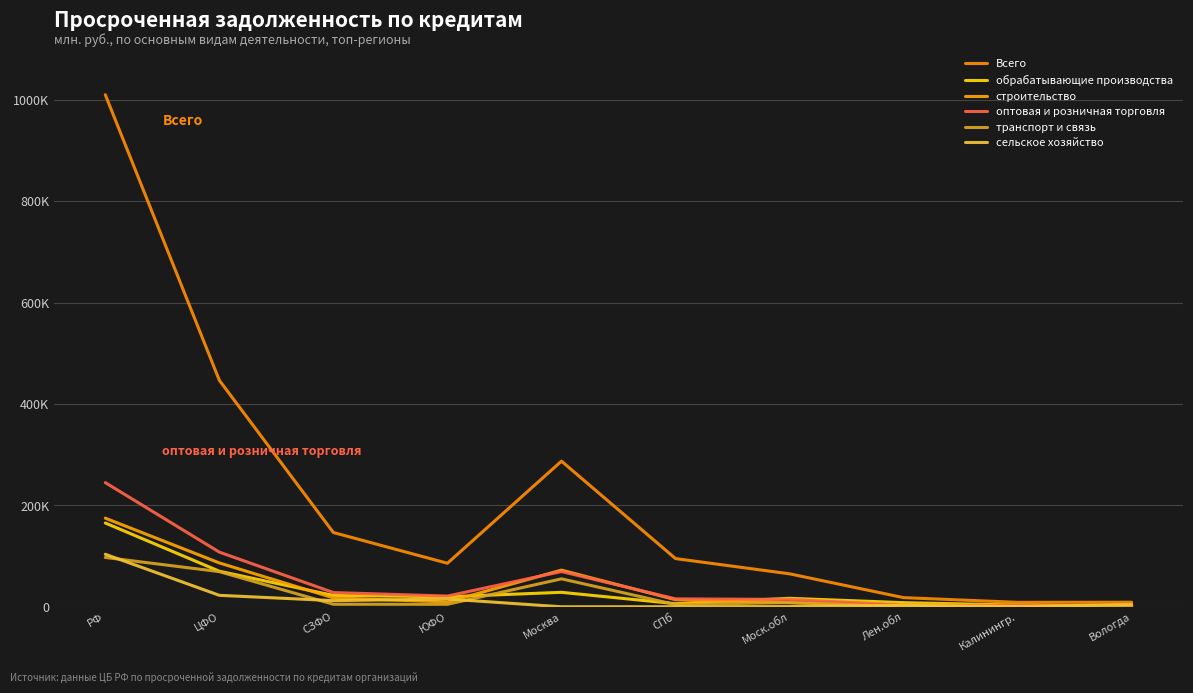

How many interior local peaks does the строительство series have?

1